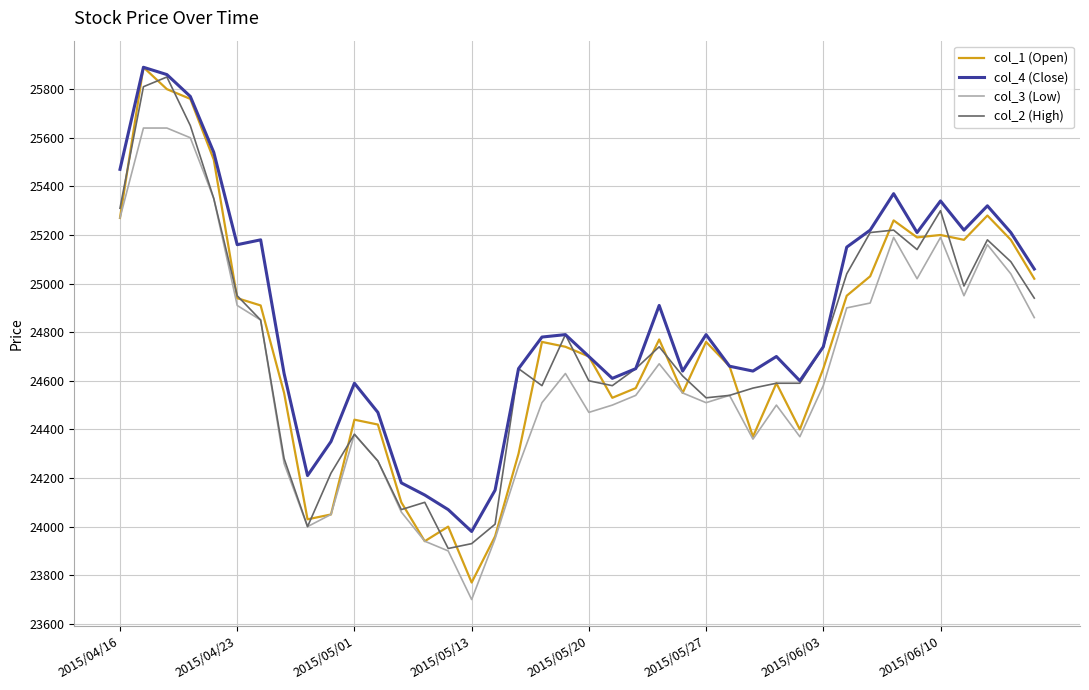

What is the sum of all col_1 (Open) values?

989980